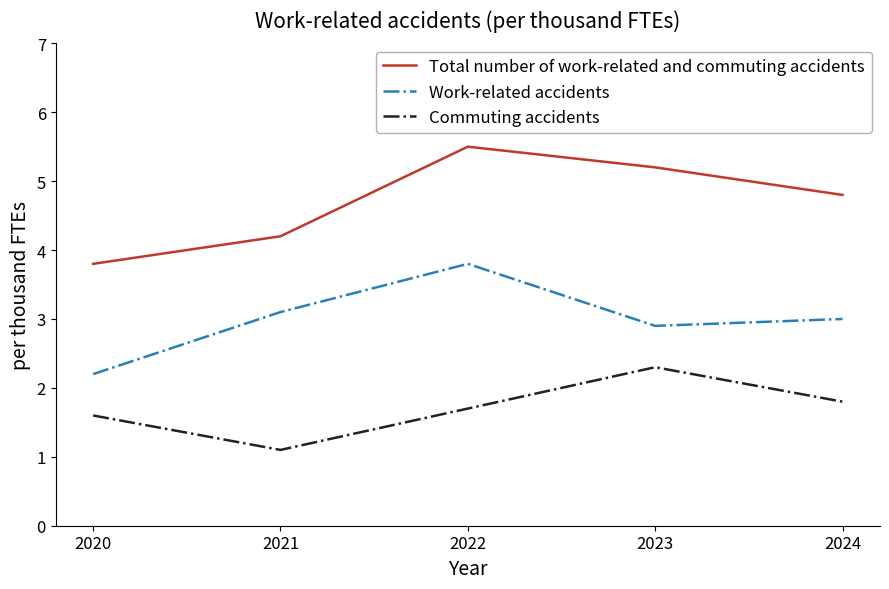

At how many categories does at least one series exceed 1?

5